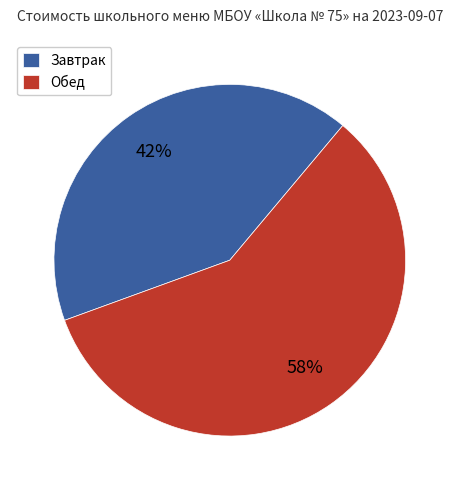

What percentage is the Завтрак slice, to the nearest percent?

42%